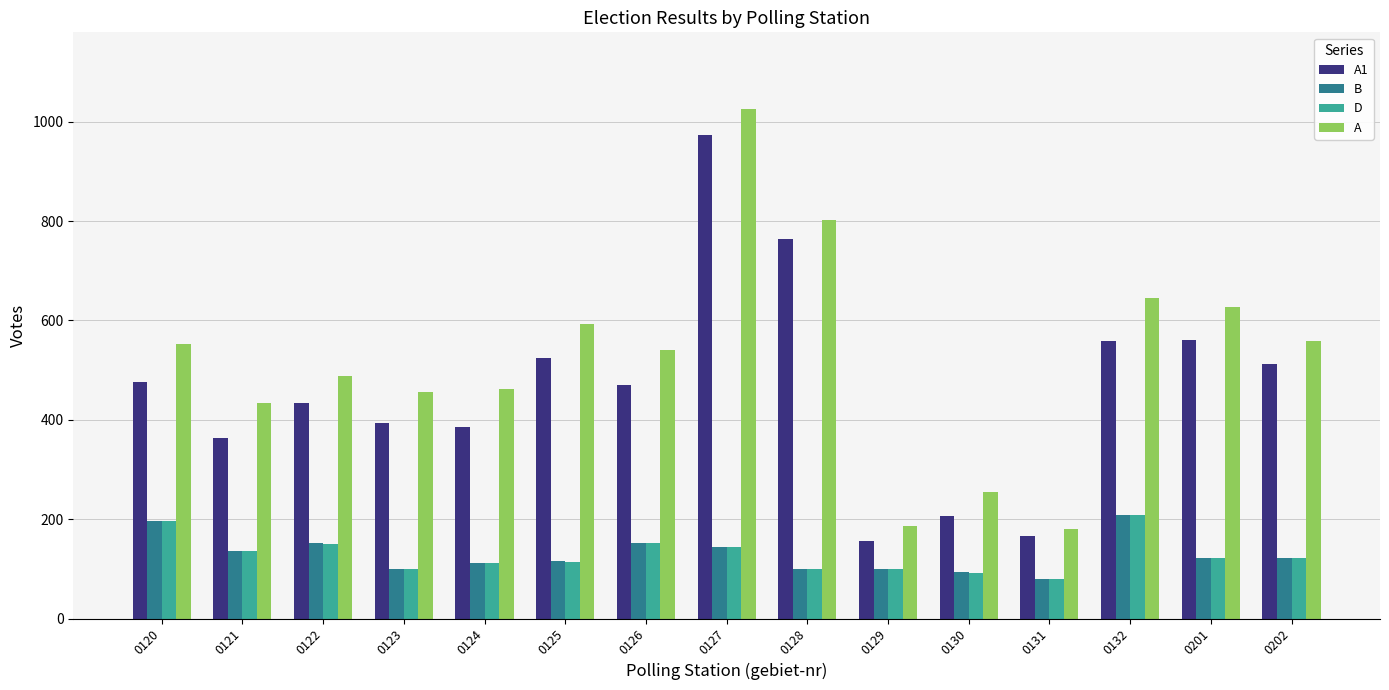

How many categories are shown in the chart?

15